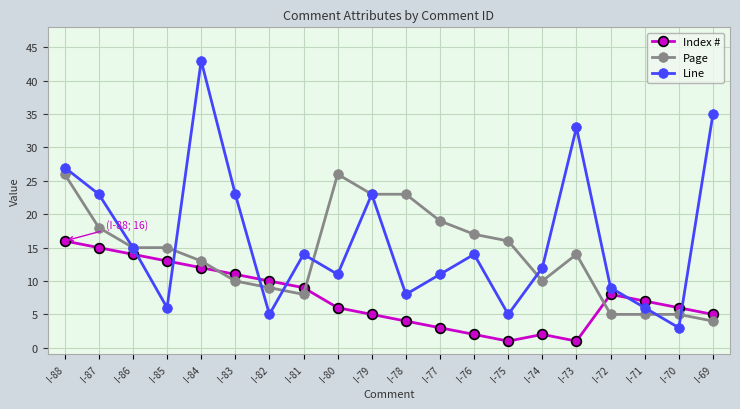

At which category does the chart reach its peak across all series?

I-84